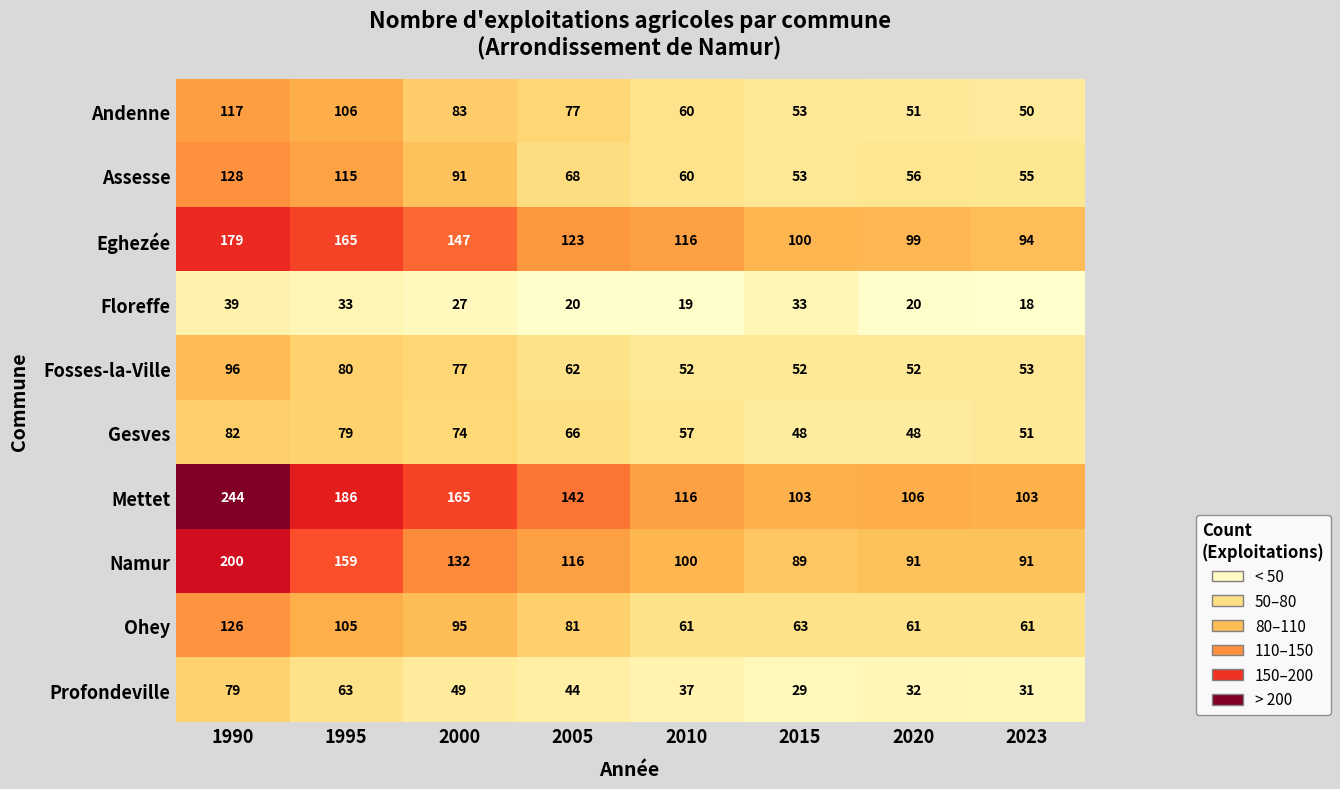

The value of Eghezée at 1995 is 63. True or false?

False